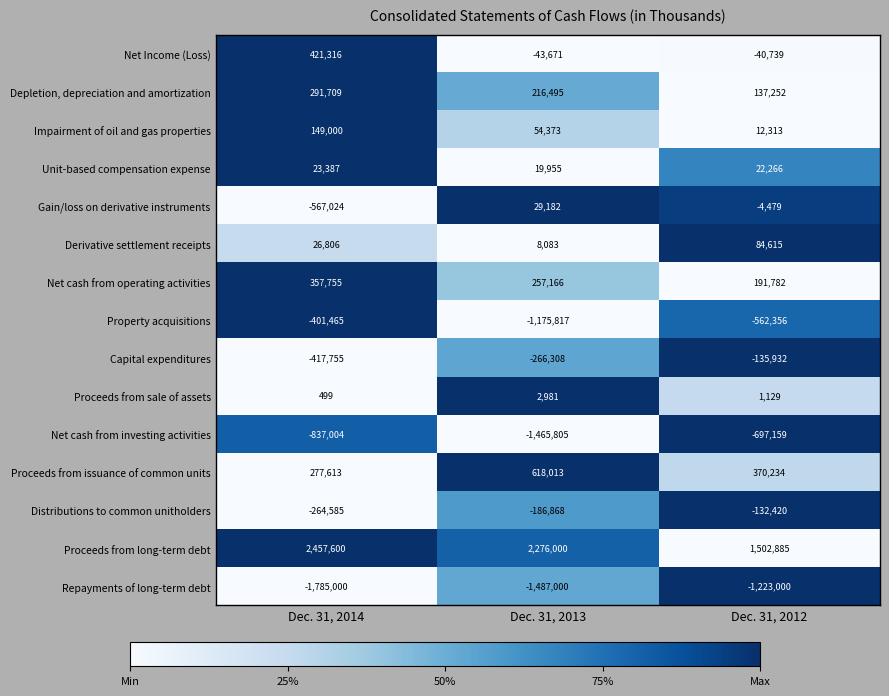

Which series has the largest total across all categories?

Proceeds from long-term debt